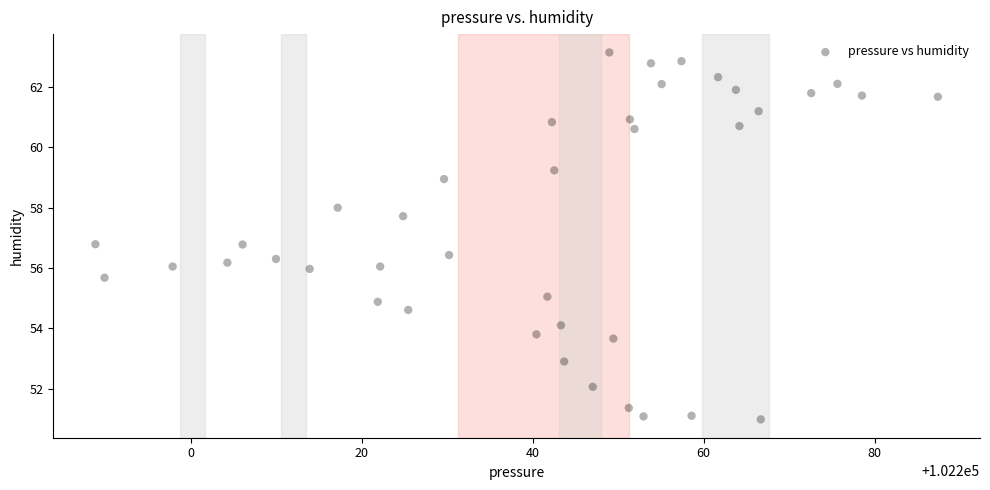

What is the range of Y values (max minus min)?

12.2